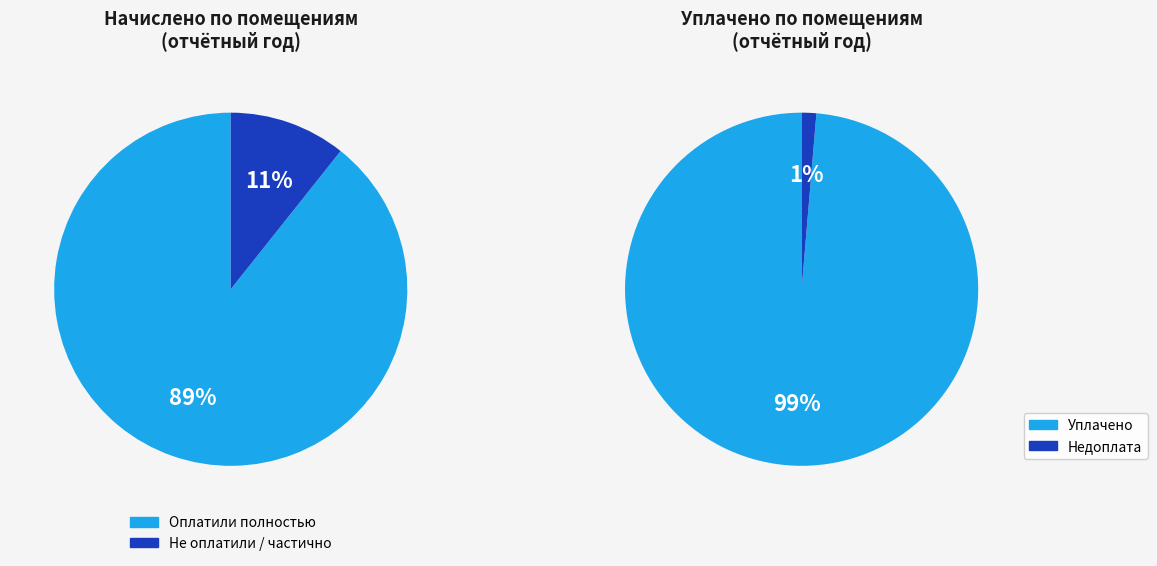

Between 2 and 7, which series saw the biggest shift?

начислено